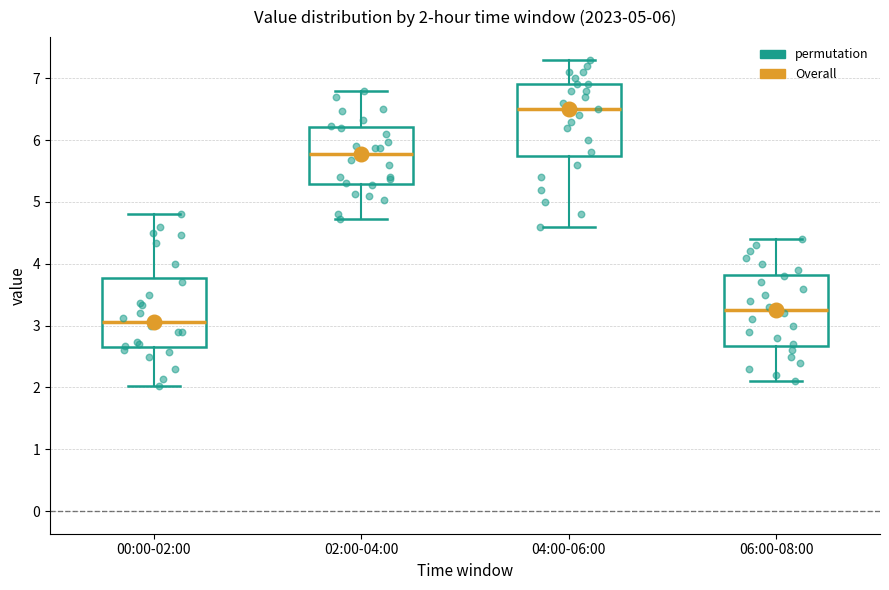

Which box has the highest median line?

04:00-06:00